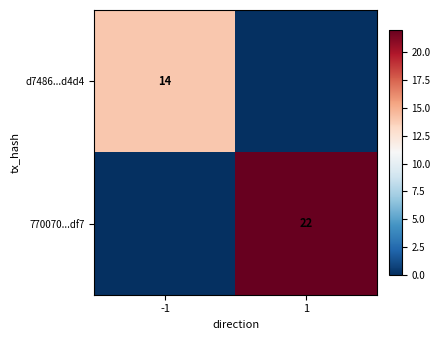

True or false: d7486...d4d4 has a value of 5 at -1.

False